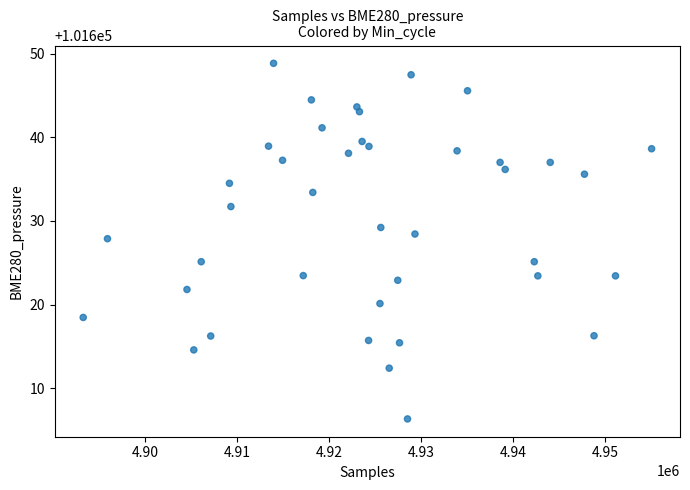

What is the range of Y values (max minus min)?

42.5